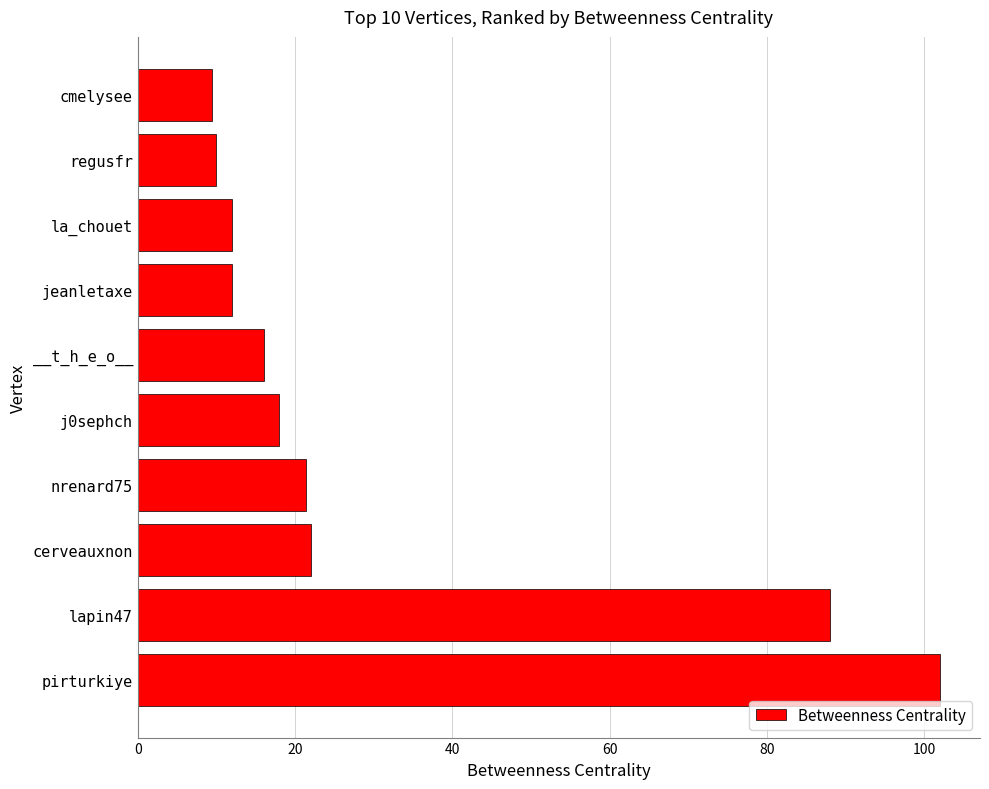

What value does the data have at __t_h_e_o__?

16.0